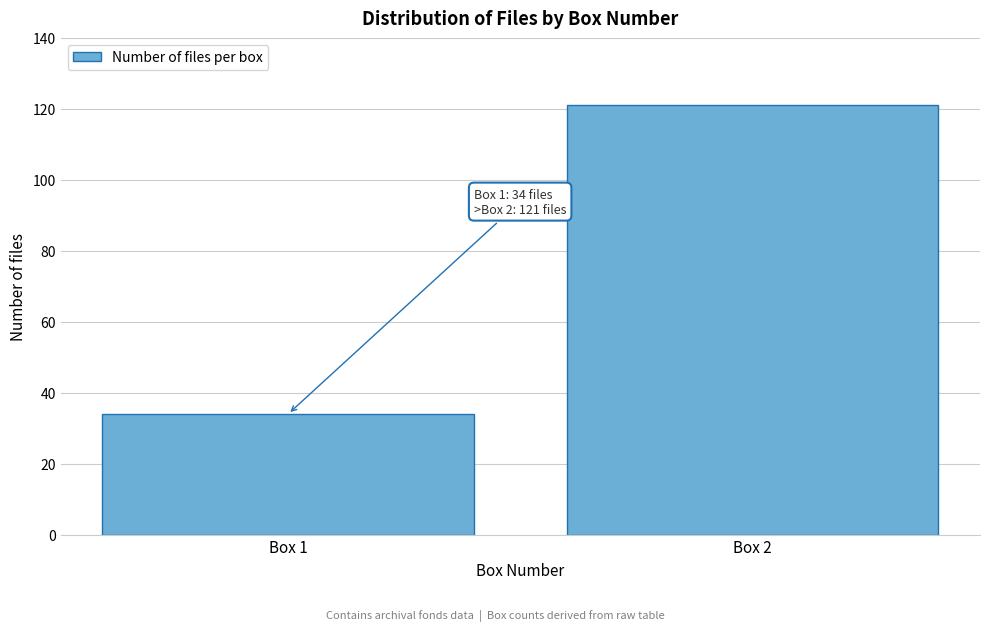

Reading left to right, transcribe all the data shown in this chart.

34	121